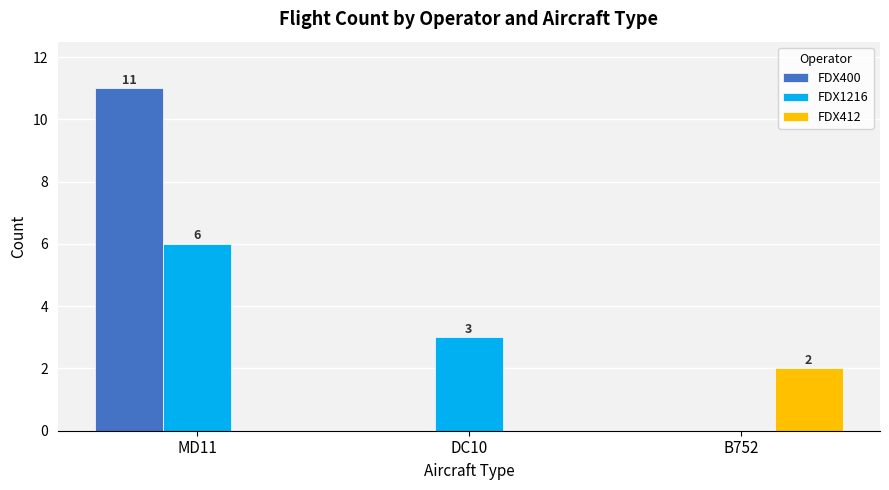

Is it true that FDX412 equals -1 at DC10?

False